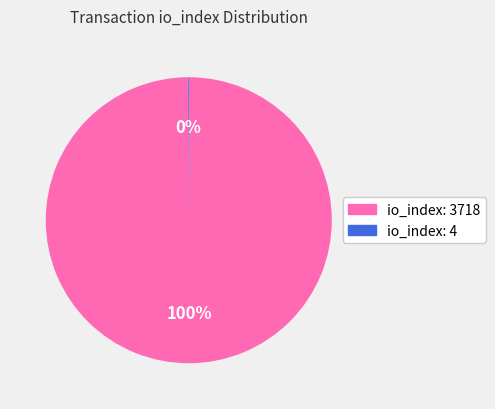

Does io_index: 3718 account for over 50% of the chart?

Yes